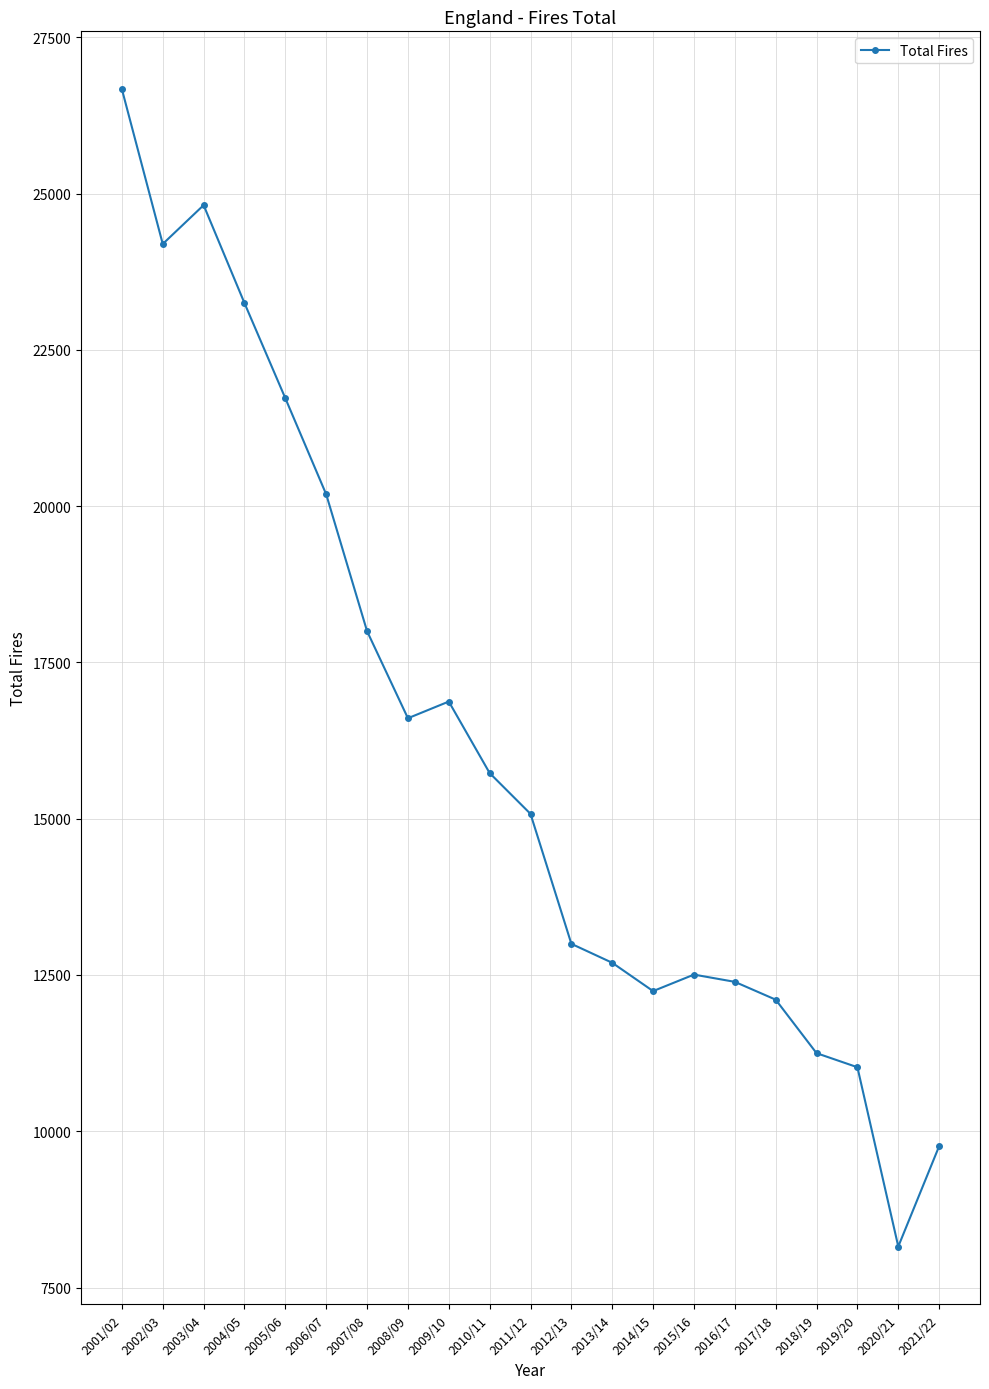

What is the label of the 2nd point from the right?

2020/21